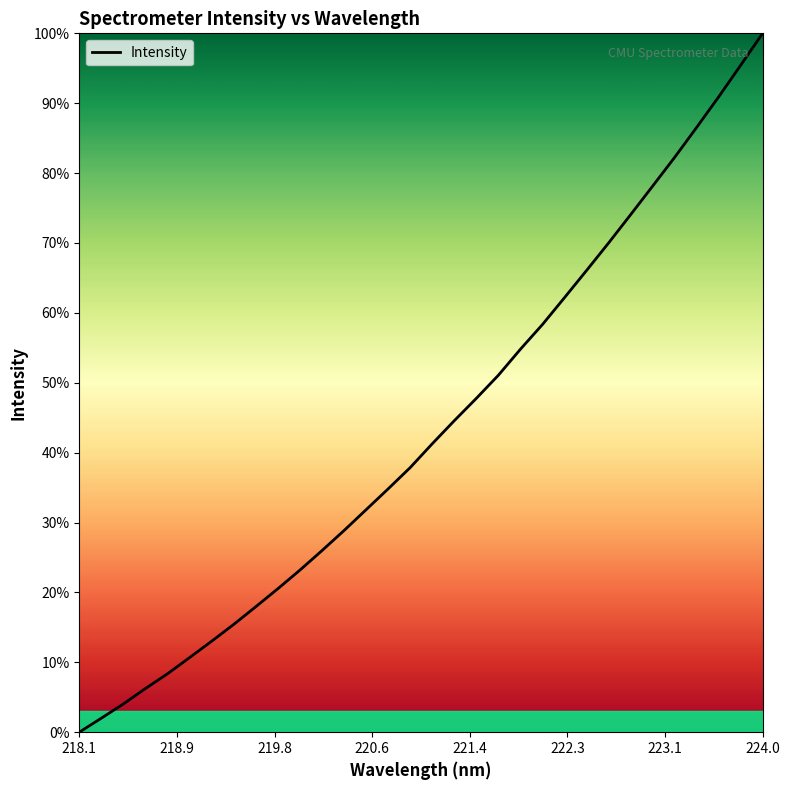

What is the difference between the maximum and minimum values?

100.0